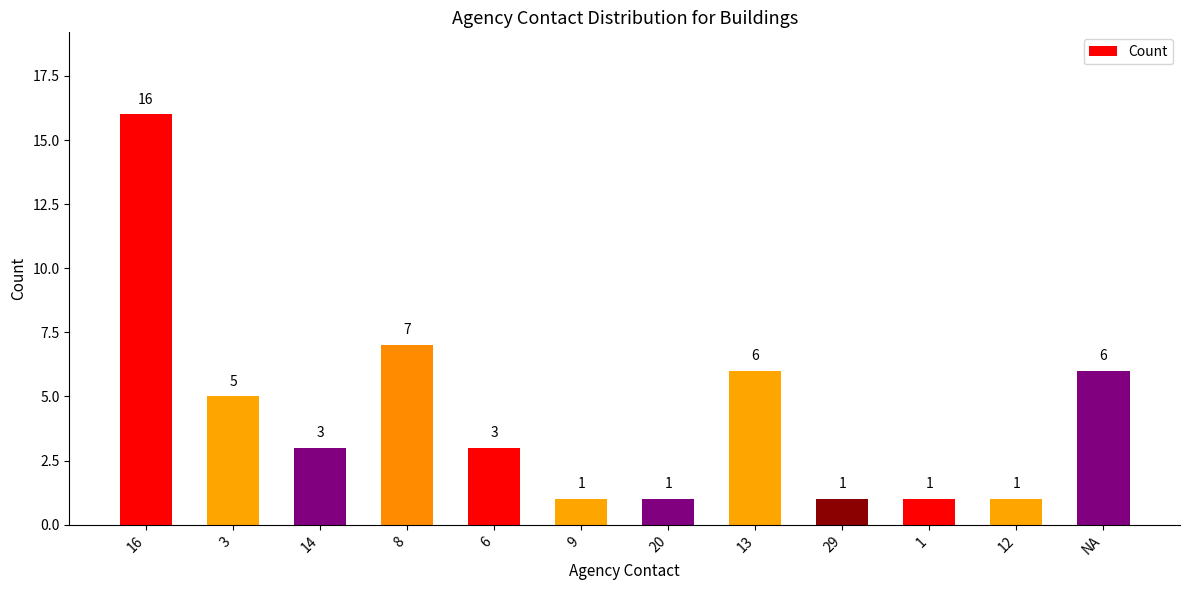

Which label corresponds to the largest value in the chart?

16